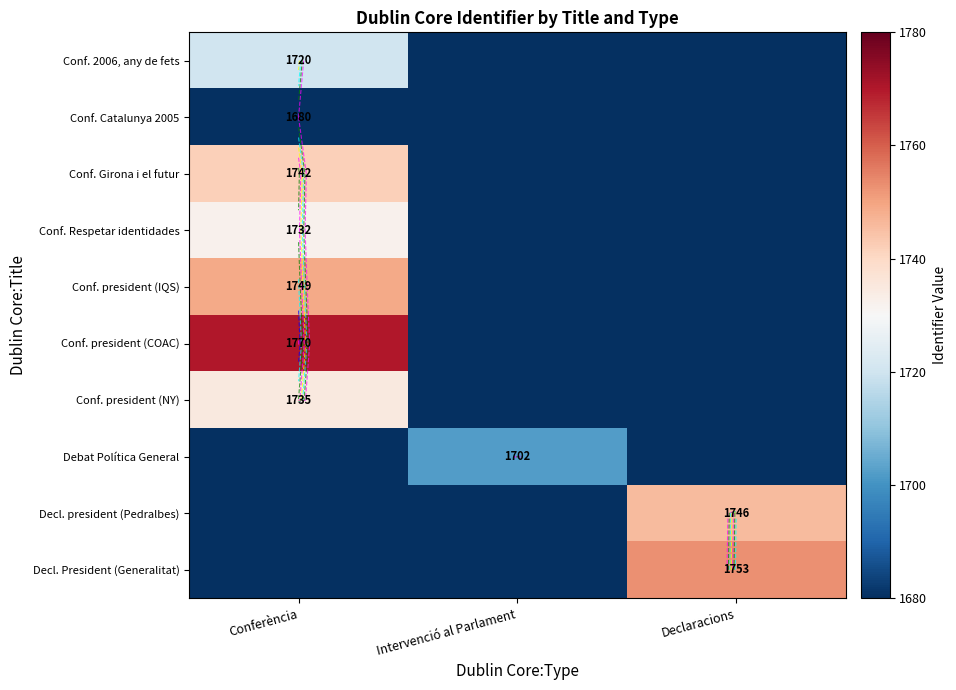

Which label corresponds to the largest value in the chart?

Conferència